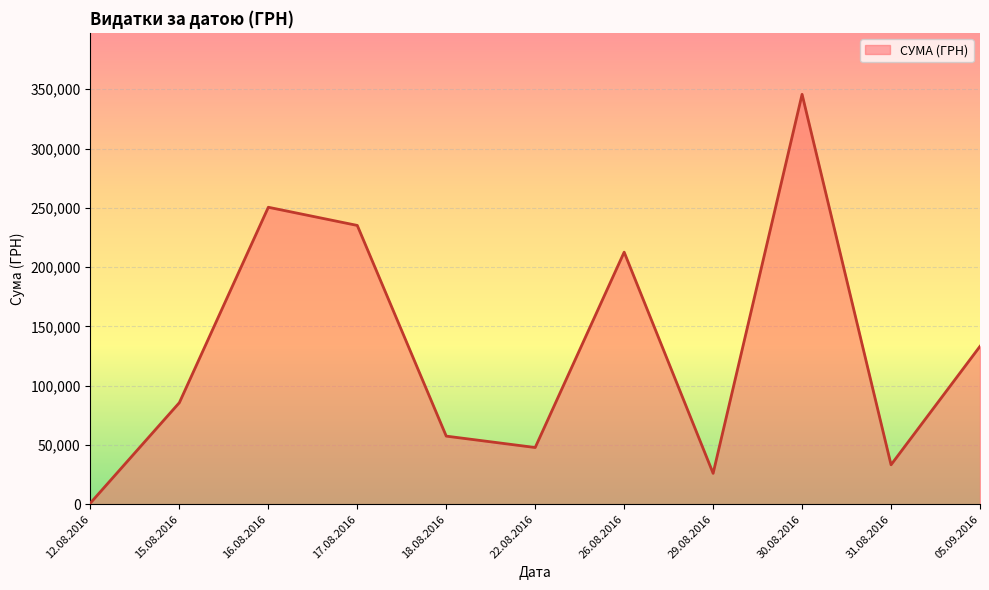

How many interior local peaks (higher than both neighbors) does the data have?

3